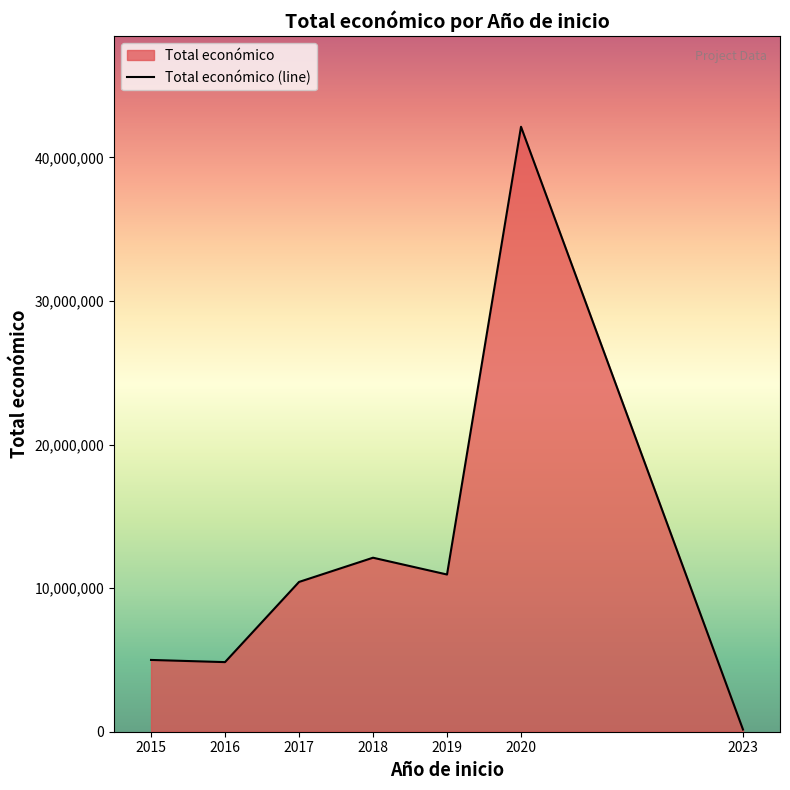

What is the approximate value at 2020, to the nearest 50?

42136150